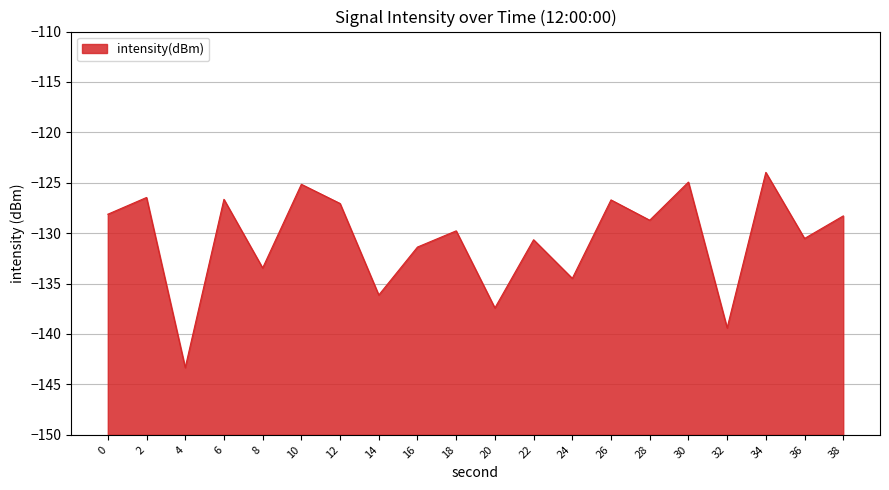

At which category does the chart reach its peak across all series?

34